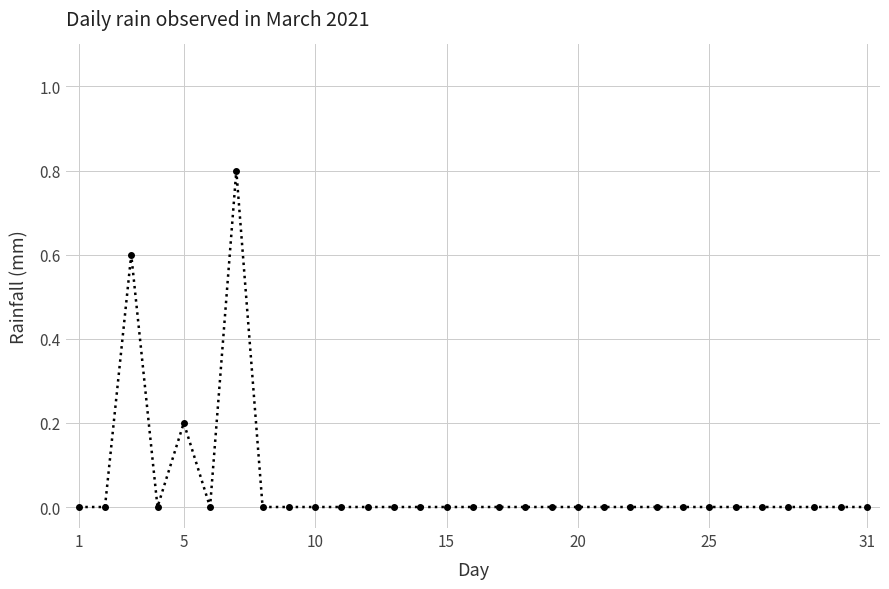

What is the sum of all values?

1.6